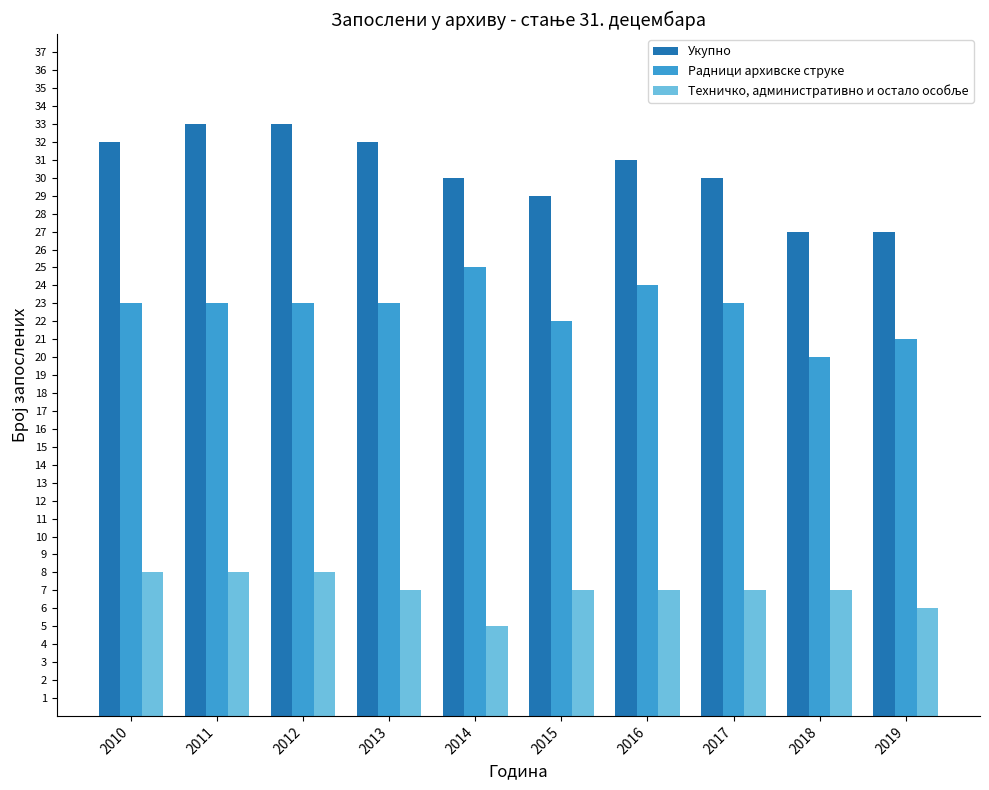

Between 2012 and 2015, which series saw the biggest shift?

Укупно